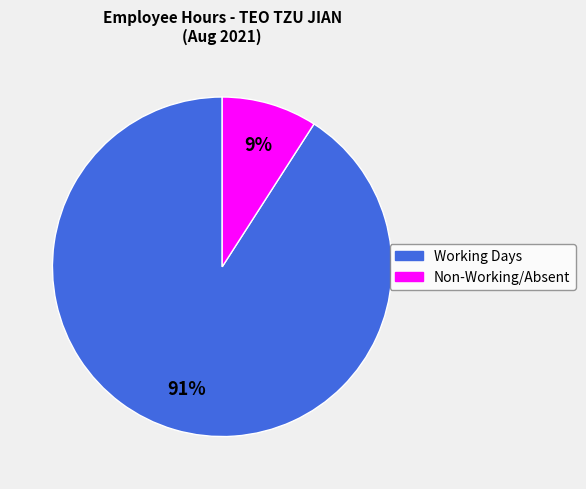

To the nearest percent, what is the difference between the largest and smallest slice percentages?

82%